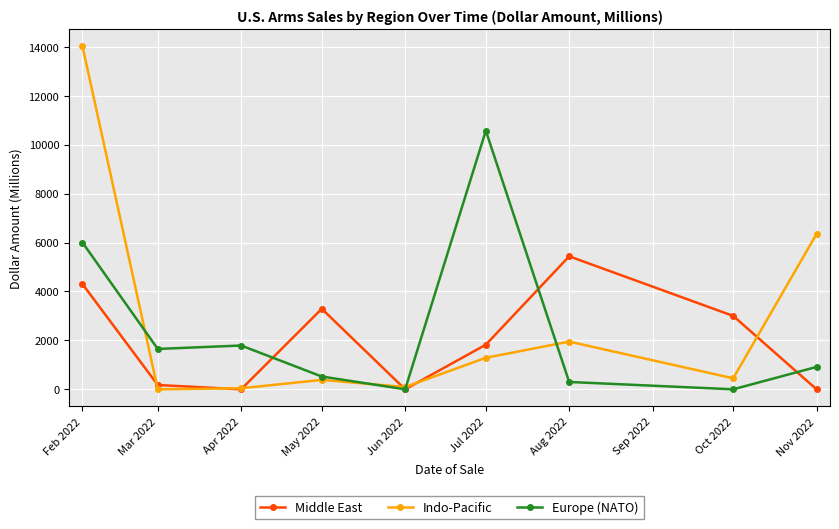

List the series in order of their peak value, highest first.

Indo-Pacific, Europe (NATO), Middle East